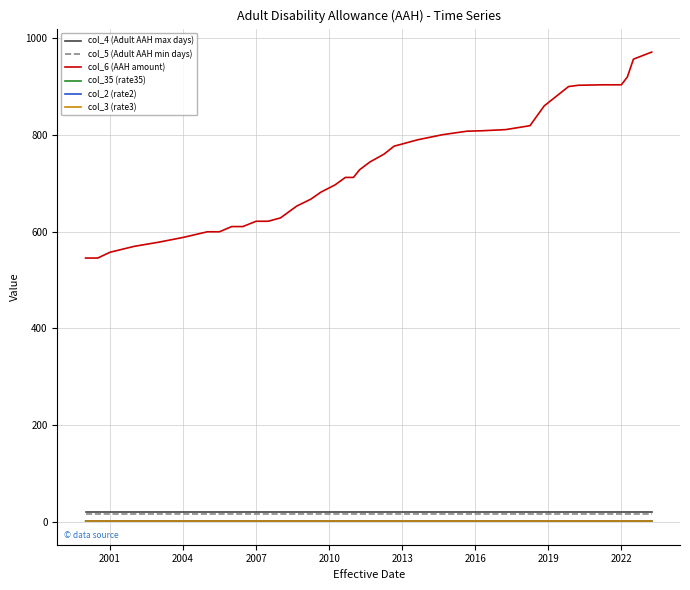

Which series has the largest total across all categories?

col_6 (AAH amount)